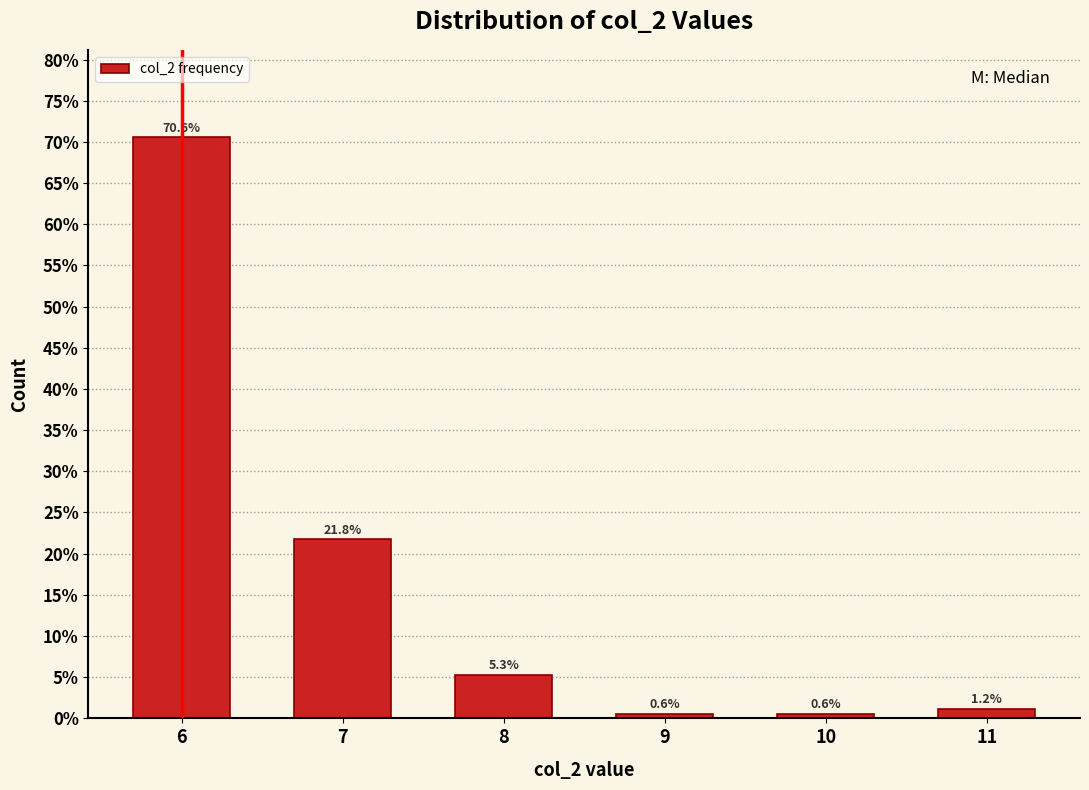

Reading right to left, transcribe all the data shown in this chart.

1.2	0.6	0.6	5.3	21.8	70.6